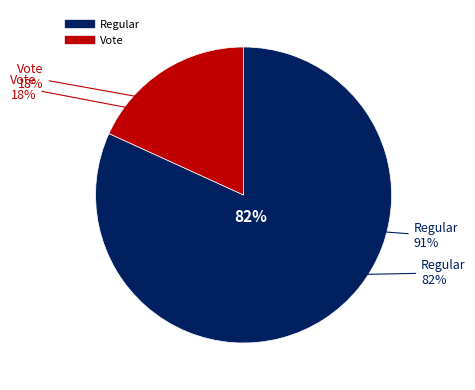

Count the number of slices in the pie.

2